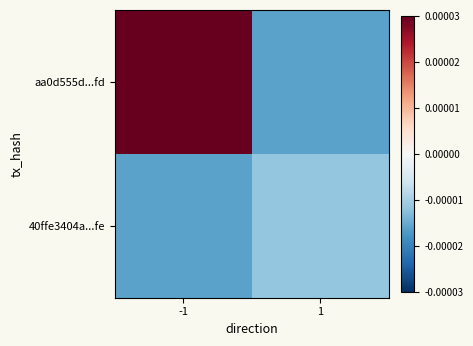

At -1, list the series in order from largest to smallest.

aa0d555d...fd, 40ffe3404a...fe